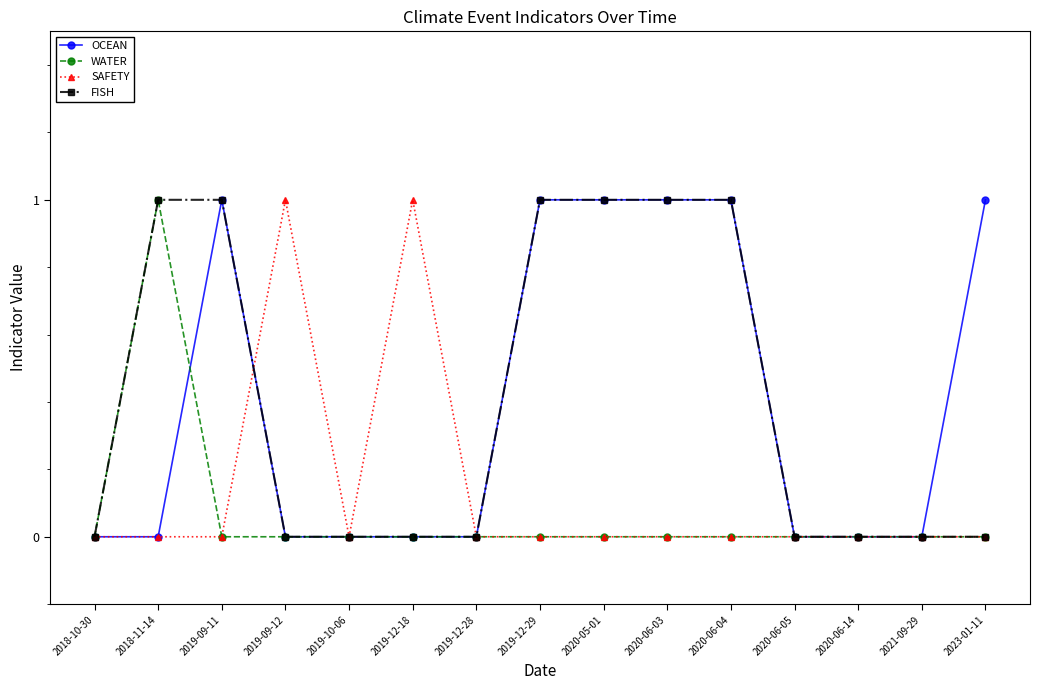

True or false: FISH has a value of -1 at 2021-09-29.

False